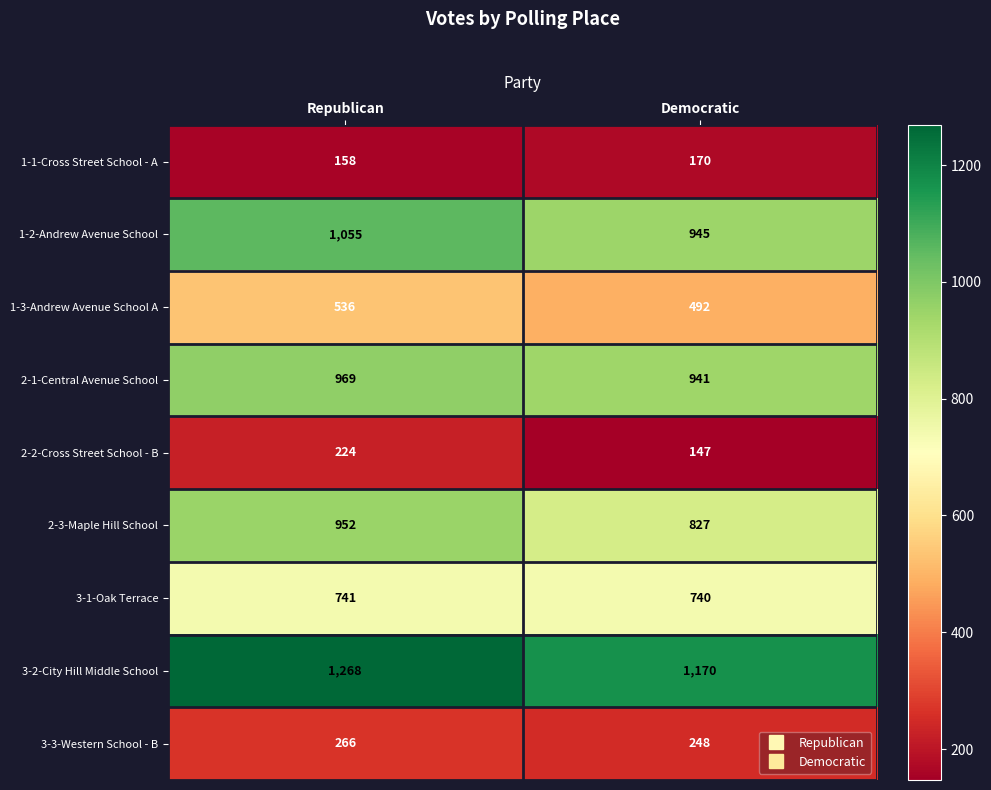

Which category has the highest value across all series?

Republican